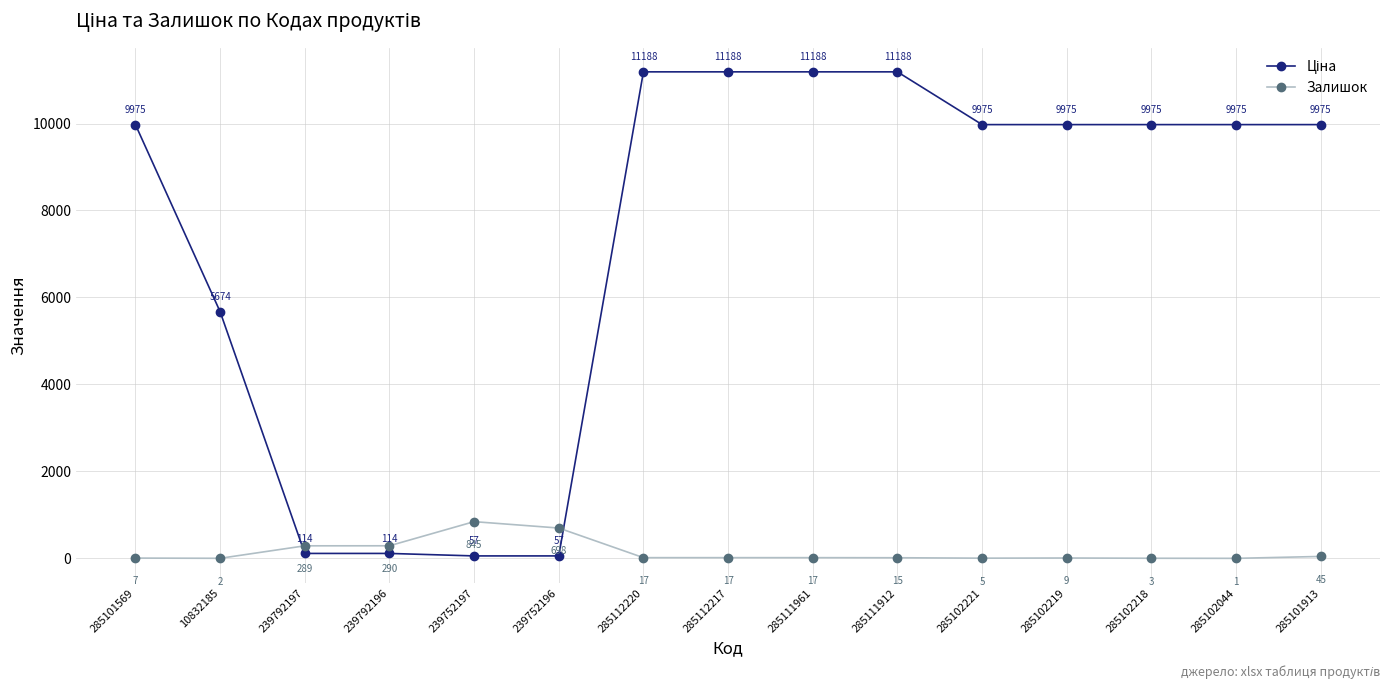

At which category does Залишок reach its first local valley?

10832185